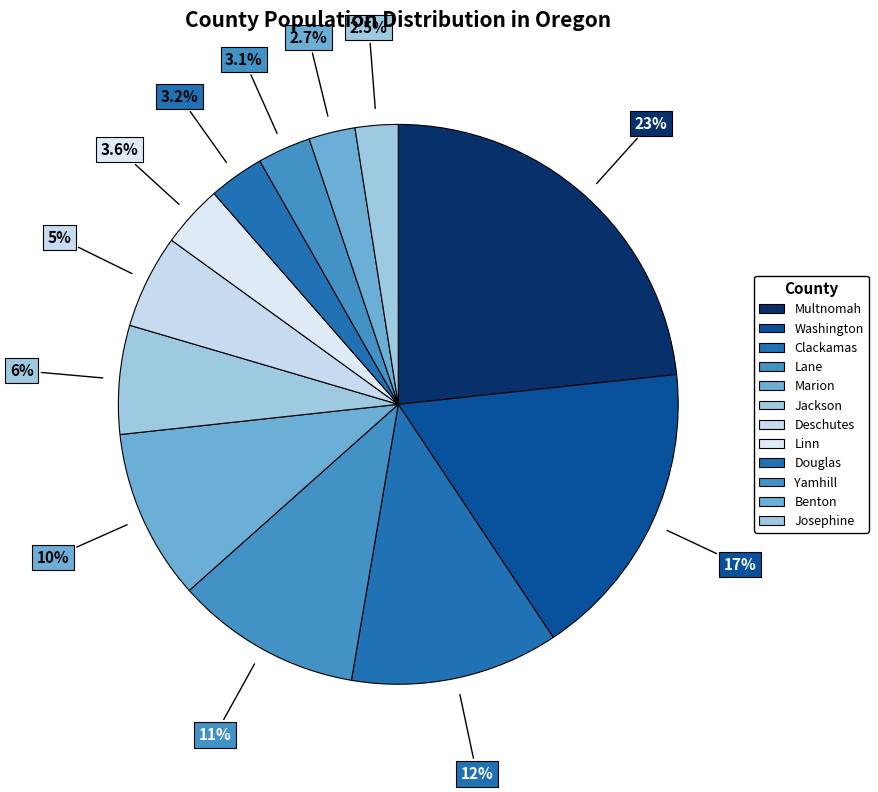

How many segments does this pie chart have?

12